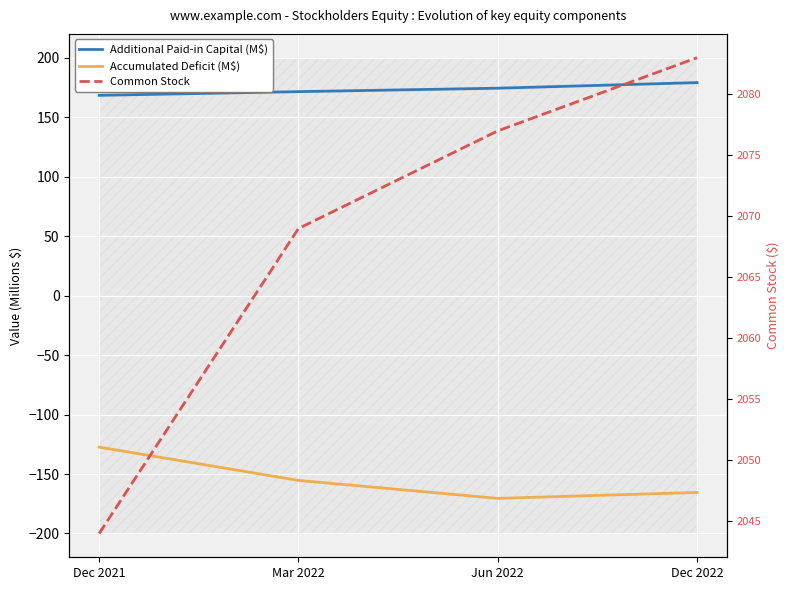

The value of Accumulated Deficit (M$) at Dec 2021 is -127.4. True or false?

True